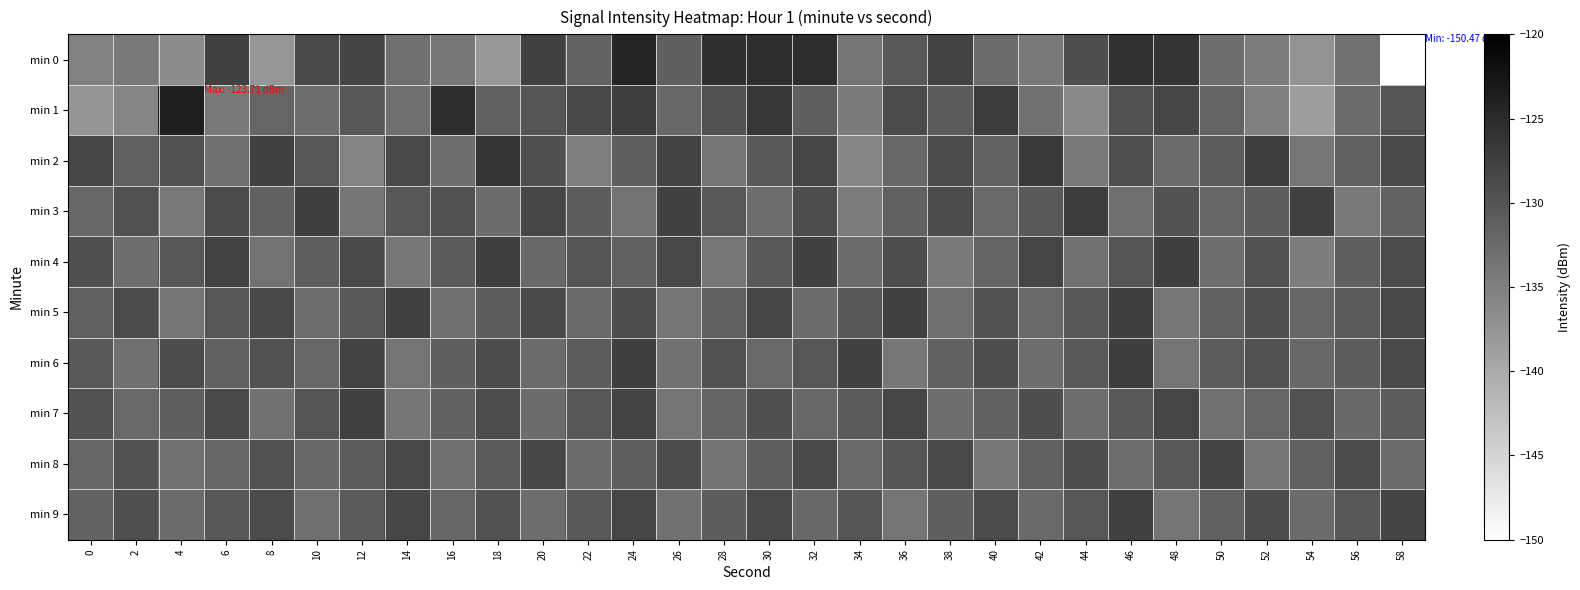

What is the total value across all series at 50?

-1315.8